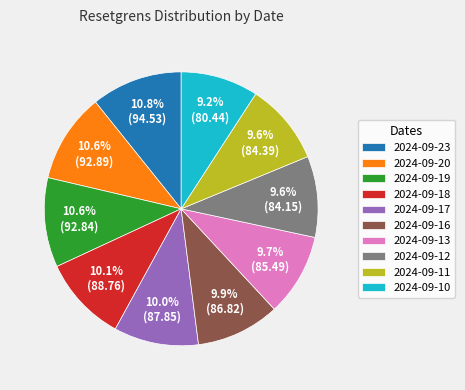

Count the number of slices in the pie.

10